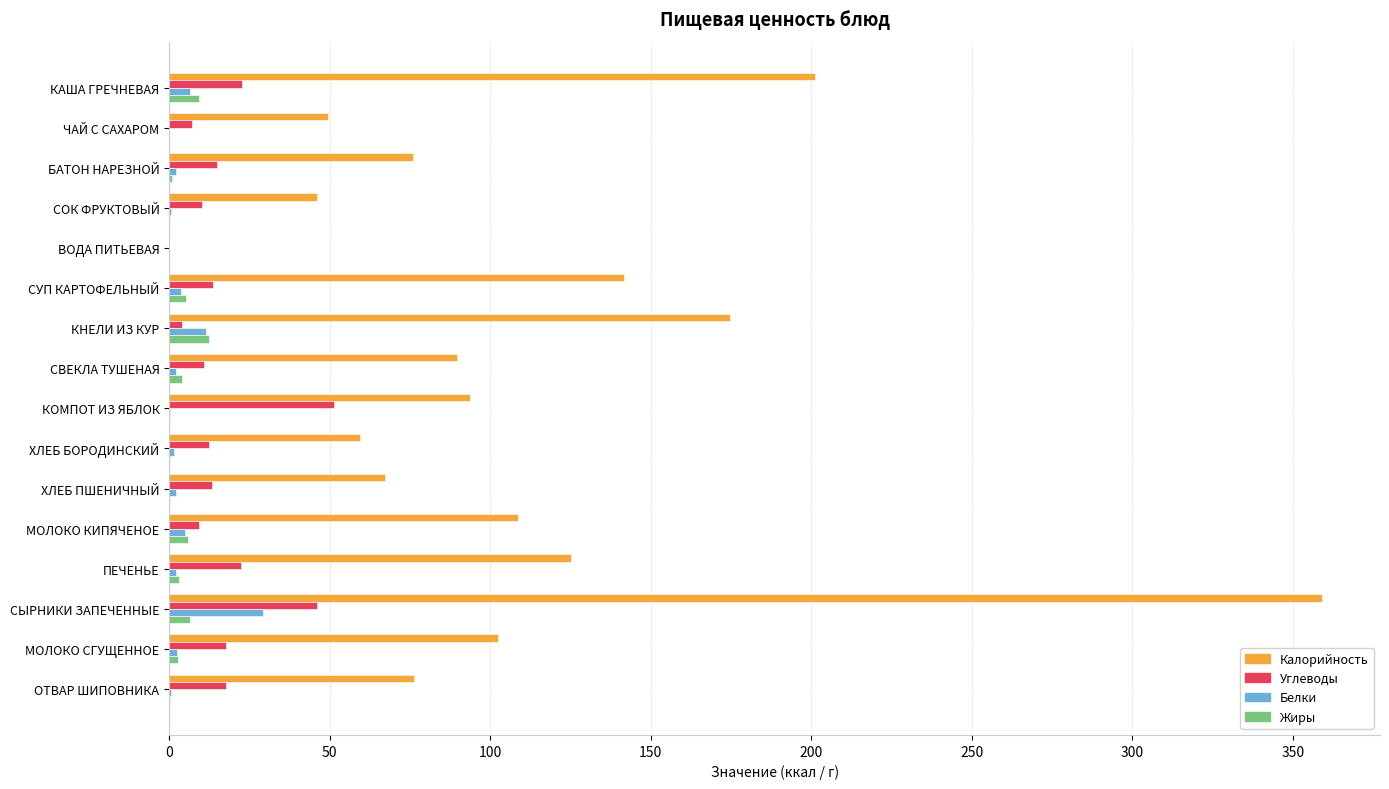

The Калорийность series shows 74.2 at ПЕЧЕНЬЕ. True or false?

False